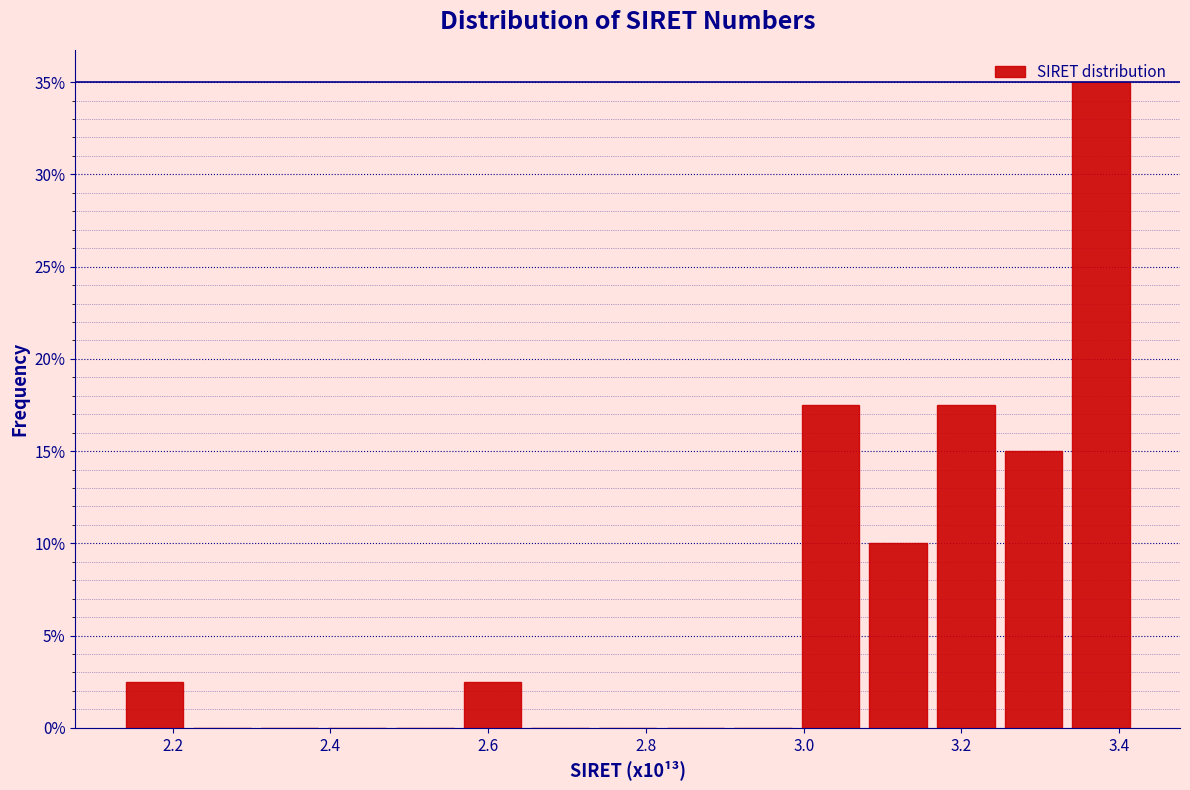

What is the height of the bar covering 3.24 to 3.34 on the x-axis? Neither the bar edges nor the heights are printed on the chart, so give them approximately, as read against the axes.

15.0